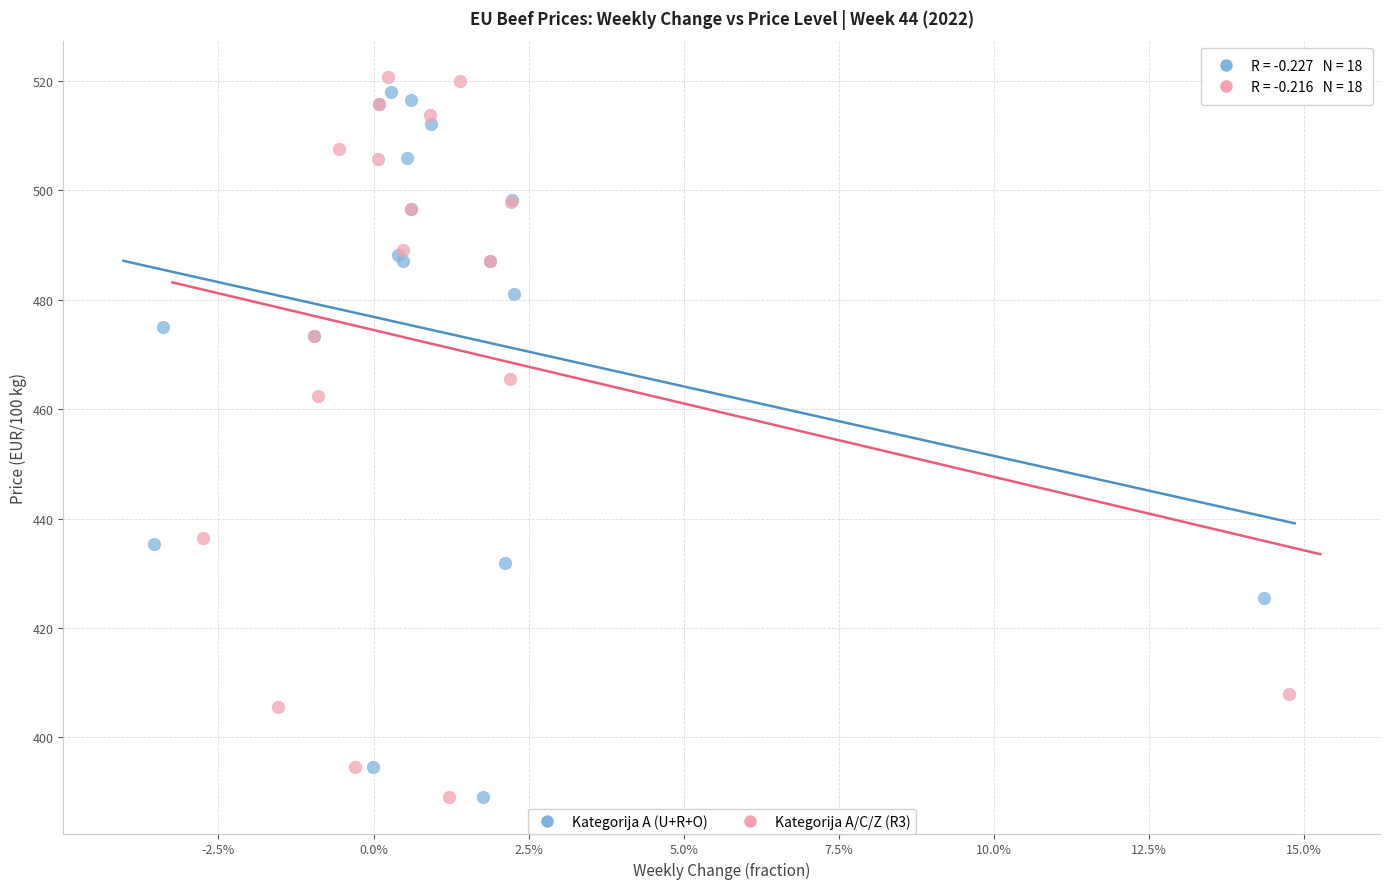

Which series has the widest spread of Y values?

Kategorija A/C/Z (R3)